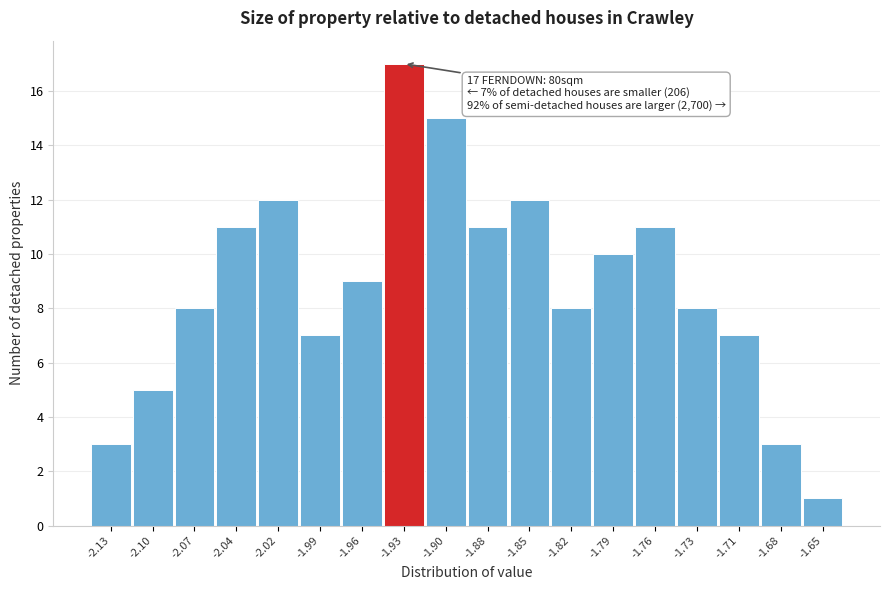

Reading left to right, list all the values displayed in this chart.

3	5	8	11	12	7	9	17	15	11	12	8	10	11	8	7	3	1